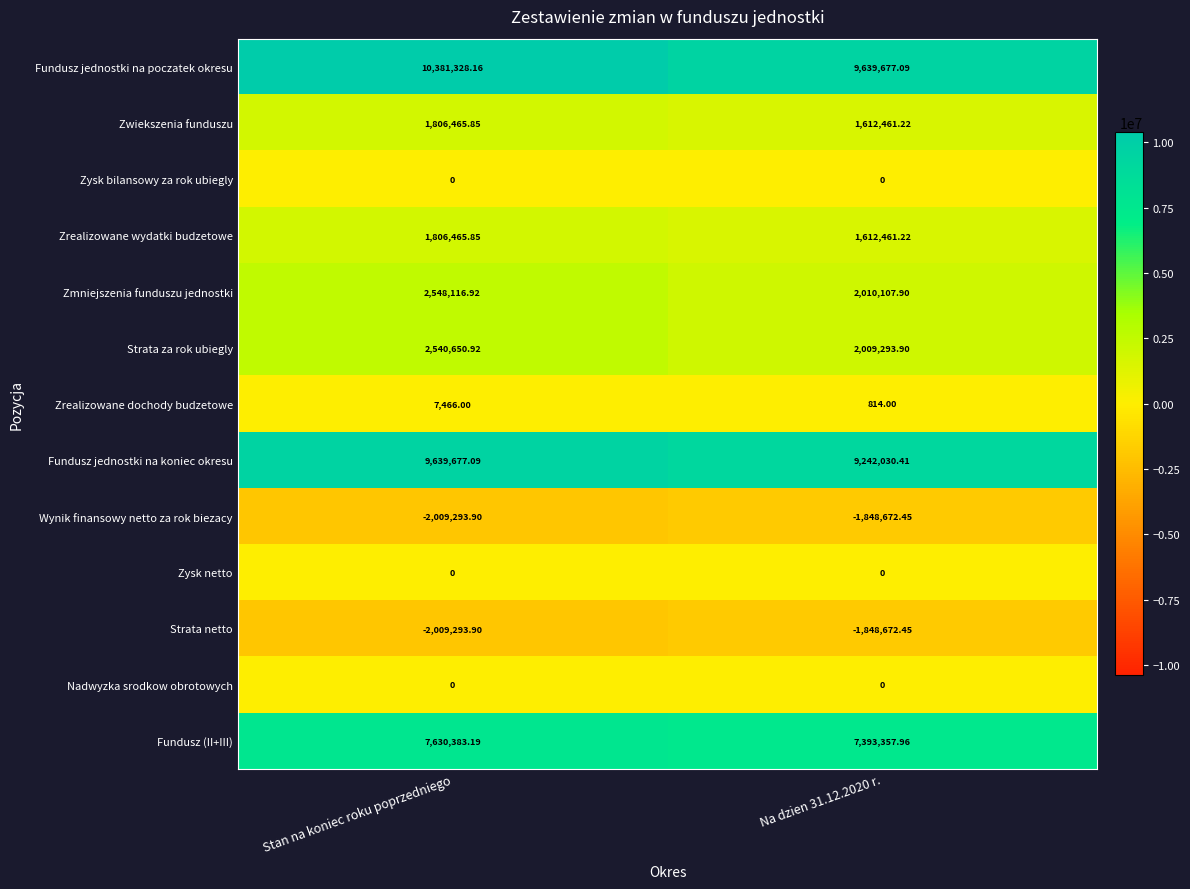

Which series has the largest range (max minus min)?

Fundusz jednostki na poczatek okresu